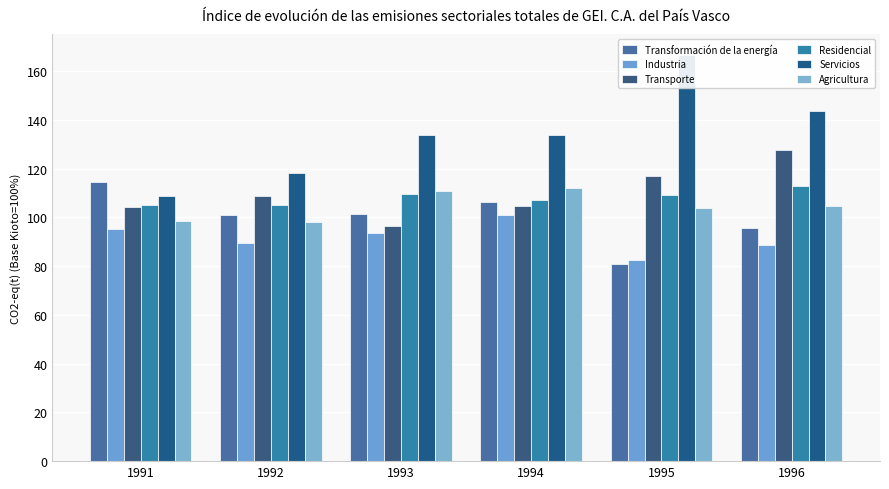

How many groups of bars are there?

6